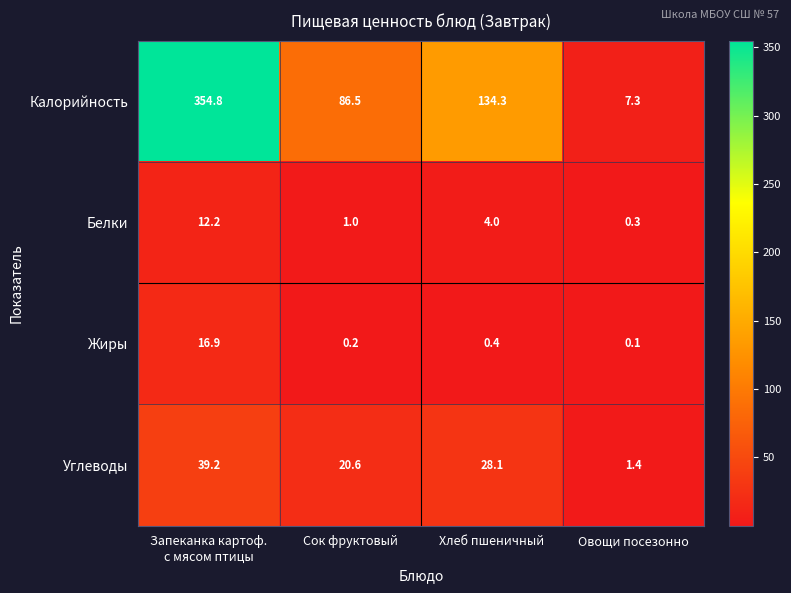

What is the approximate value of Калорийность at Сок фруктовый?

86.5